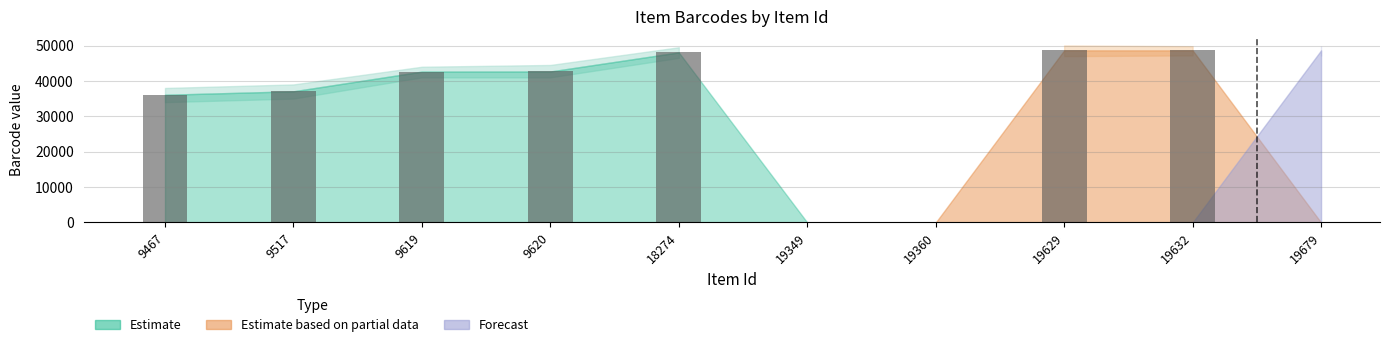

Which category has the highest value across all series?

19629